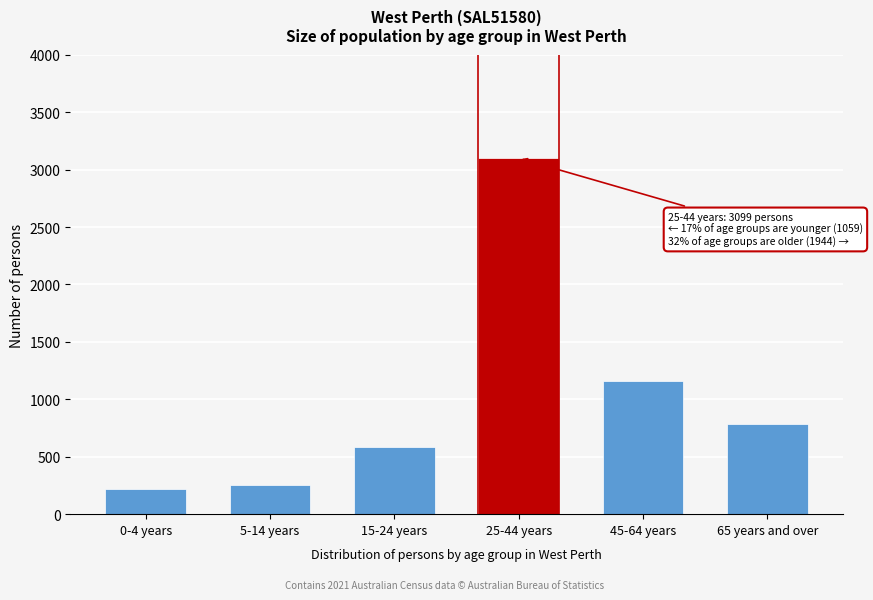

Reading right to left, extract all data points from this chart.

65 years and over=786	45-64 years=1158	25-44 years=3099	15-24 years=581	5-14 years=255	0-4 years=223